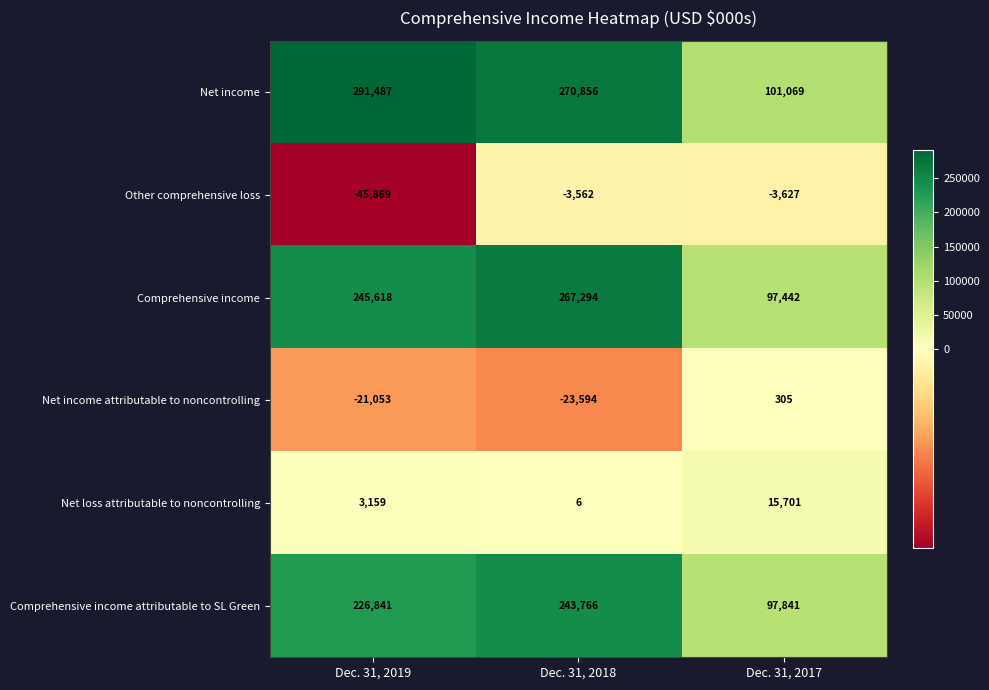

Reading left to right, transcribe all the data shown in this chart.

Net income: 291487	270856	101069
Other comprehensive loss: -45869	-3562	-3627
Comprehensive income: 245618	267294	97442
Net income attributable to noncontrolling: -21053	-23594	305
Net loss attributable to noncontrolling: 3159	6	15701
Comprehensive income attributable to SL Green: 226841	243766	97841